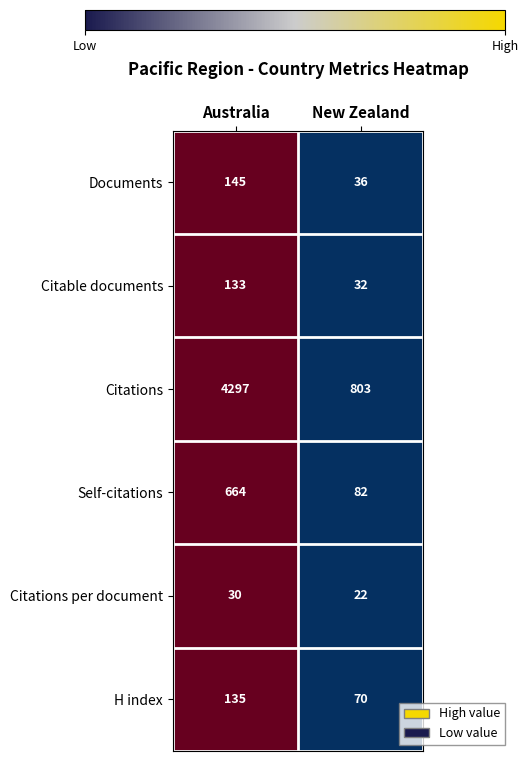

Which series has the largest range (max minus min)?

Citations